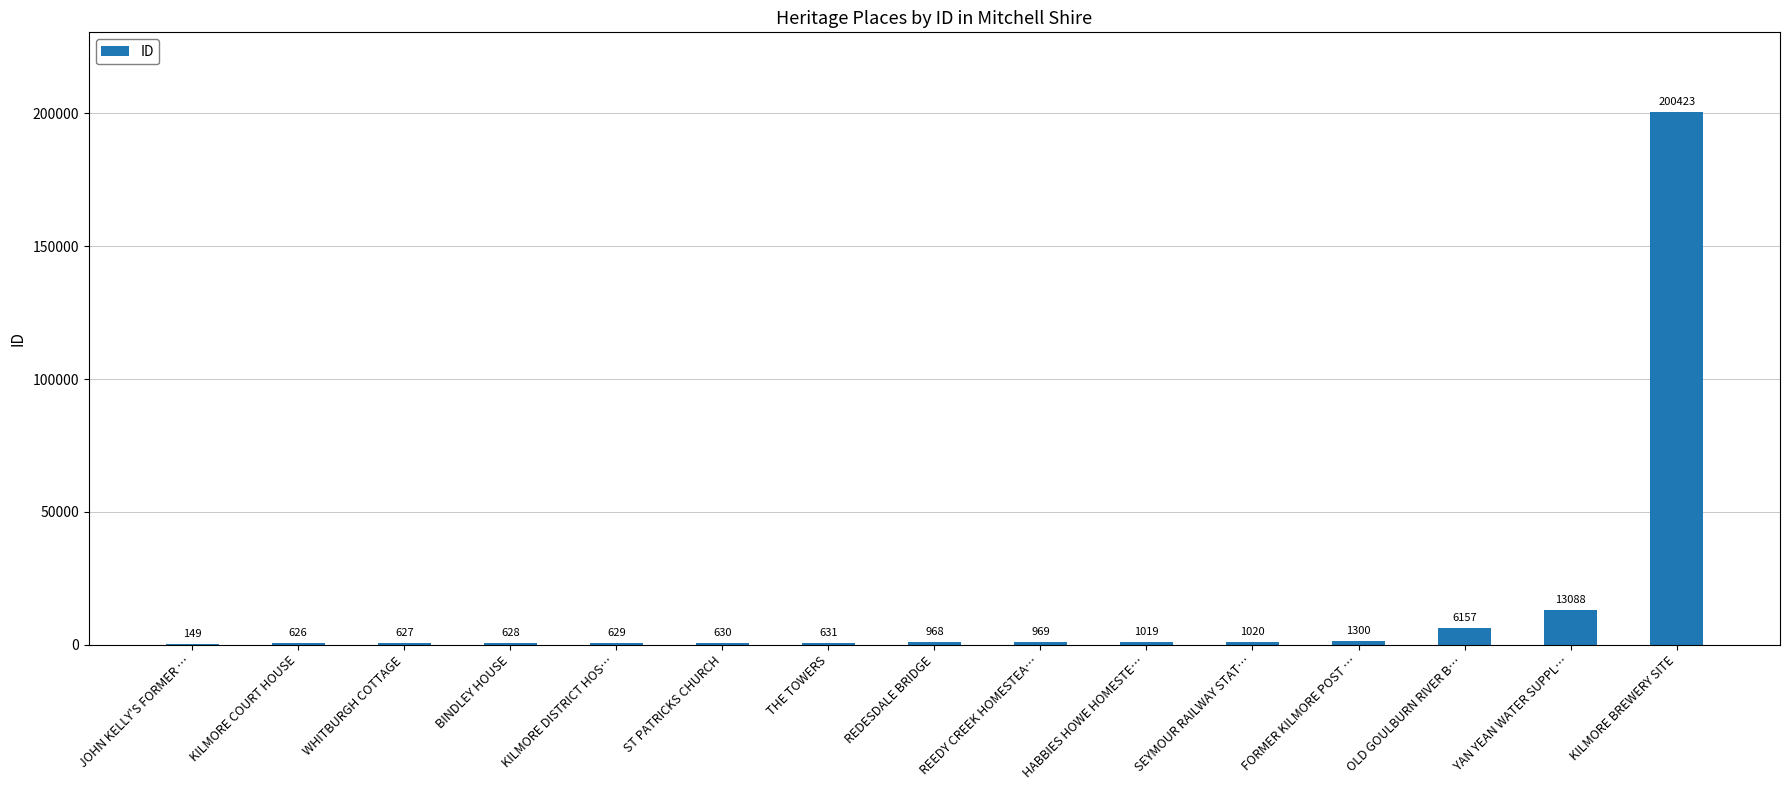

What is the sum of all values?

228864